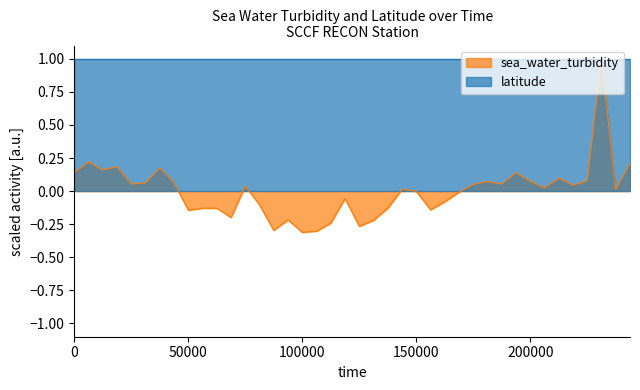

Rank the series by their average value, from highest to lowest.

latitude, sea_water_turbidity